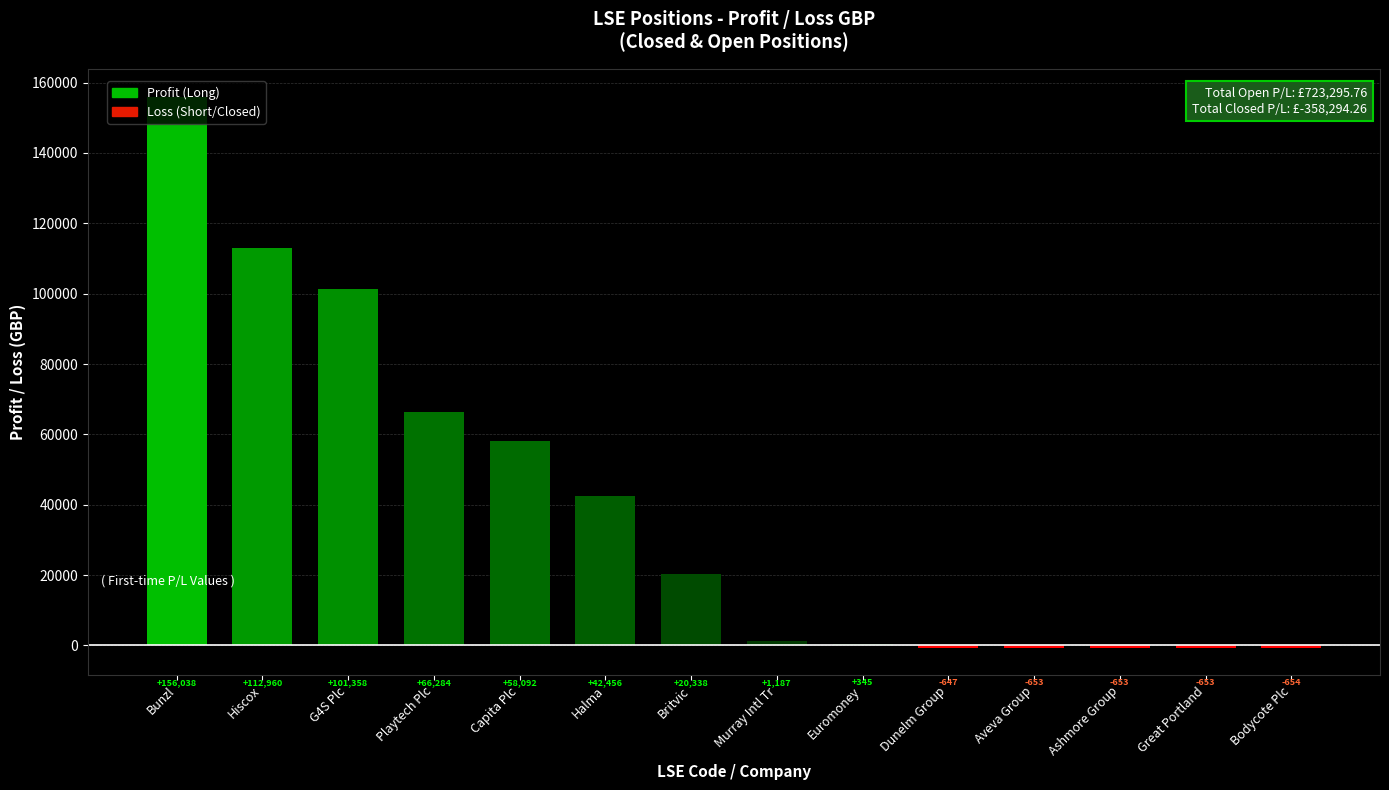

What is the sum of all values?

555797.1